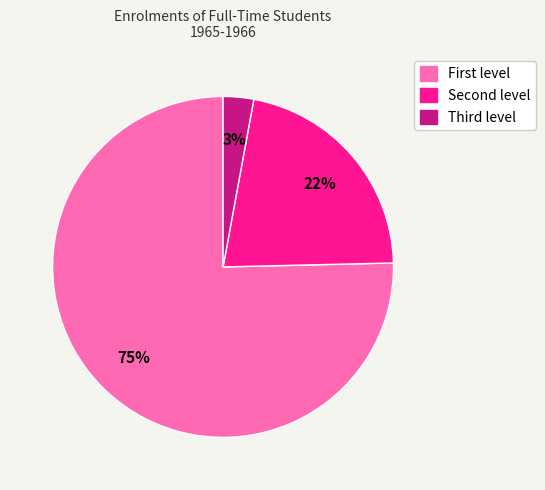

Rank the categories by value from lowest to highest.

Third level, Second level, First level